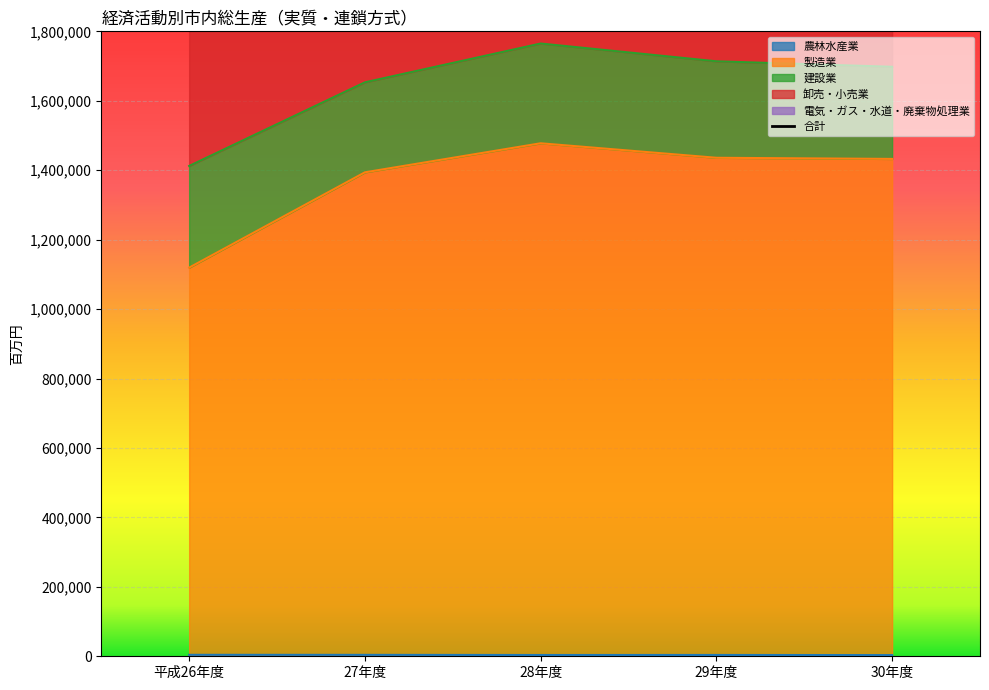

What is the smallest value displayed?

3407